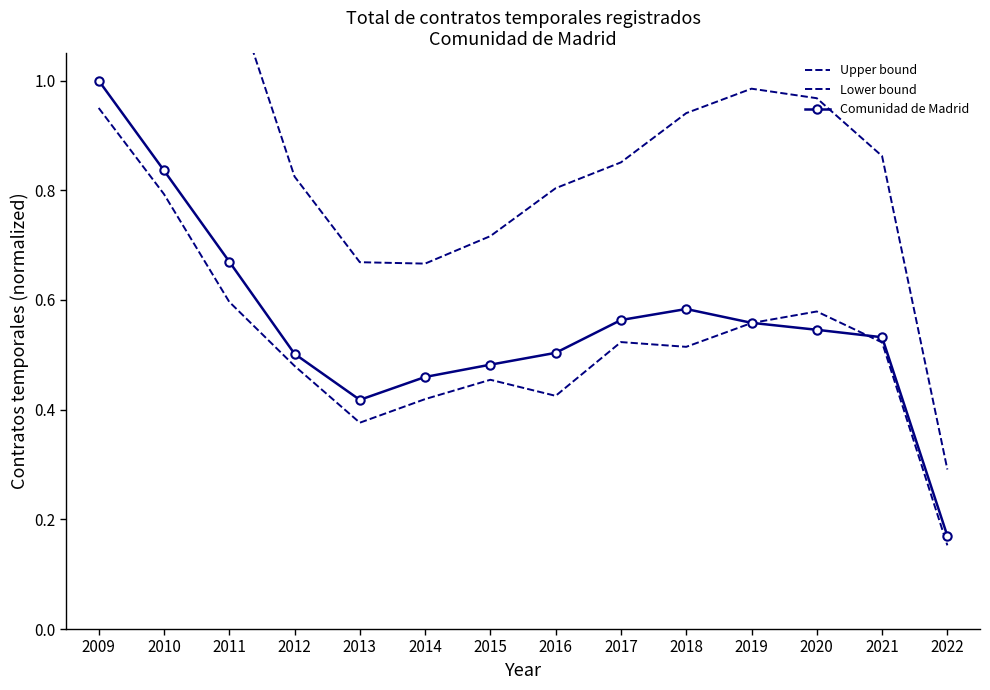

Which series has the largest total across all categories?

Upper bound